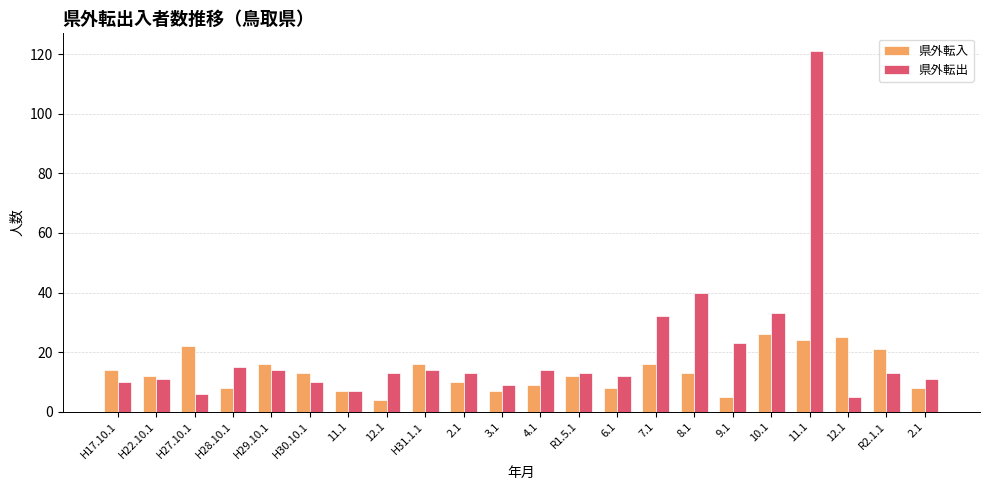

At which label does 県外転出 reach its peak?

11.1